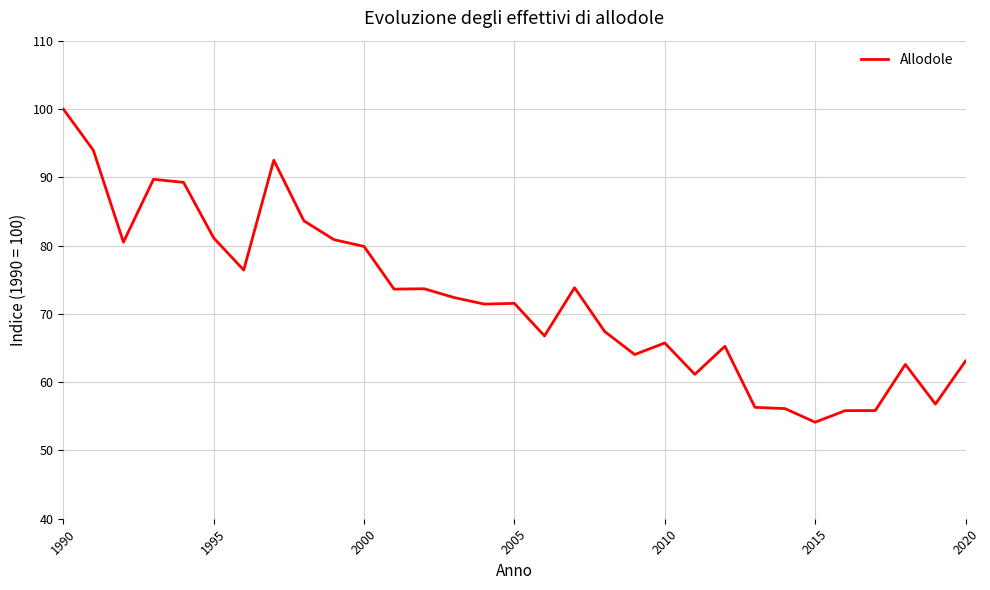

What is the minimum value shown in the chart?

54.1